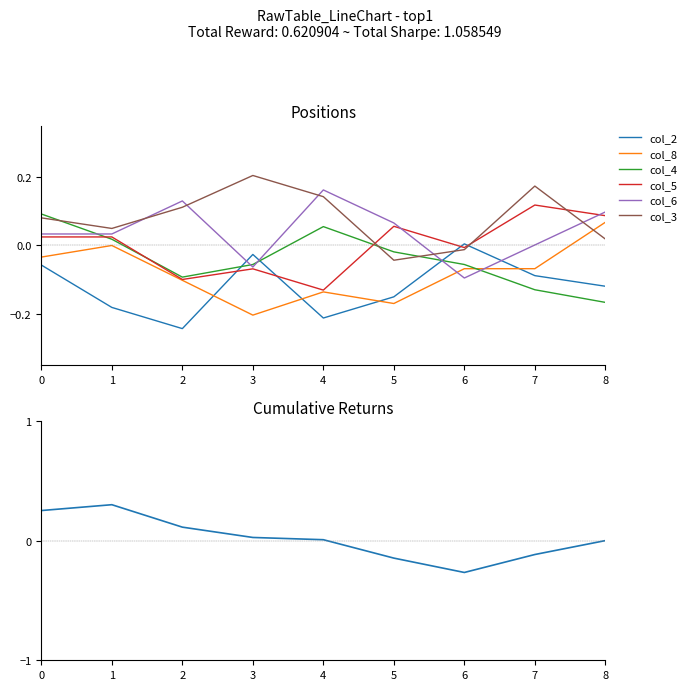

Is it true that col_3 equals 0.1 at 7?

False